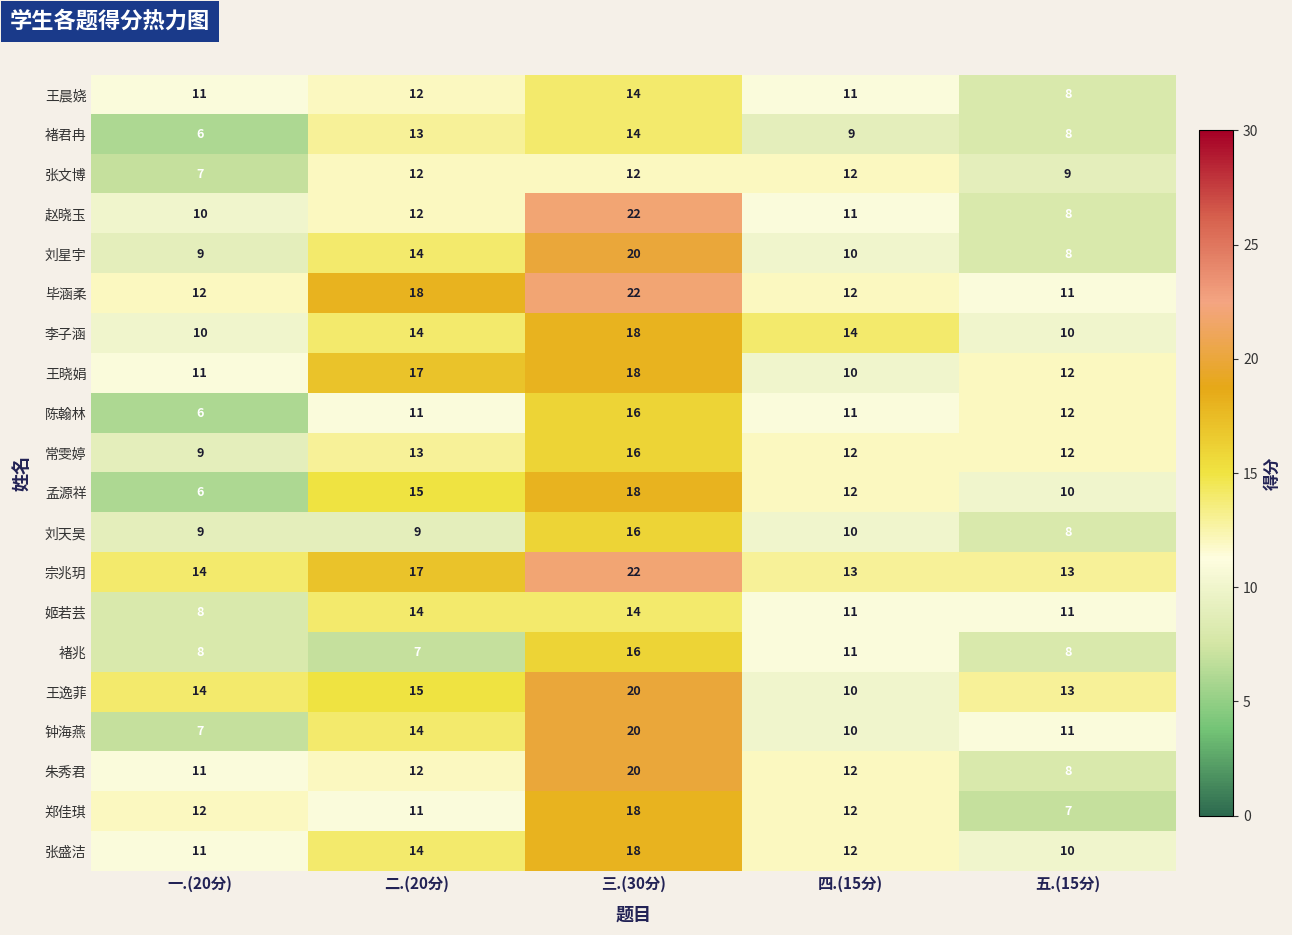

Which series has the largest total across all categories?

宗兆玥